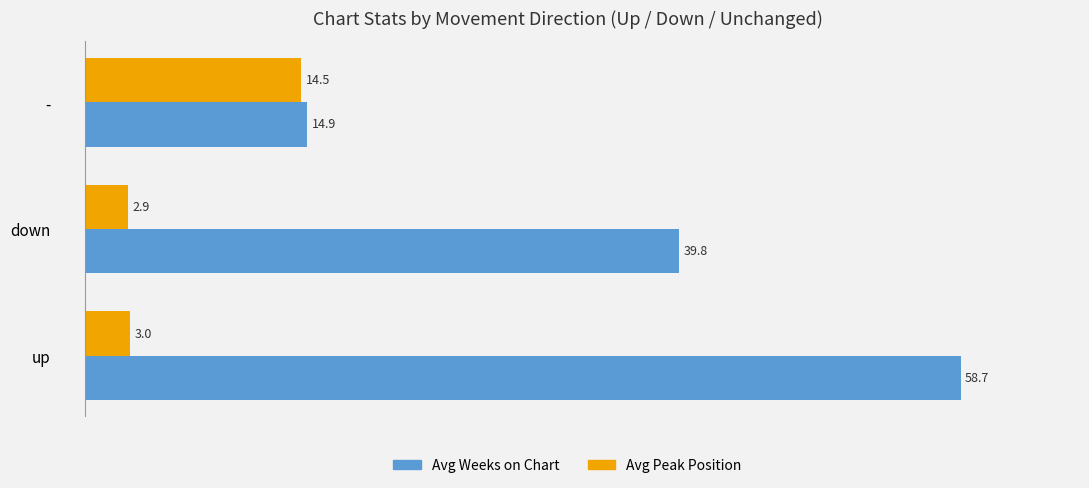

Where is Avg Weeks on Chart nearest to the value 36?

down